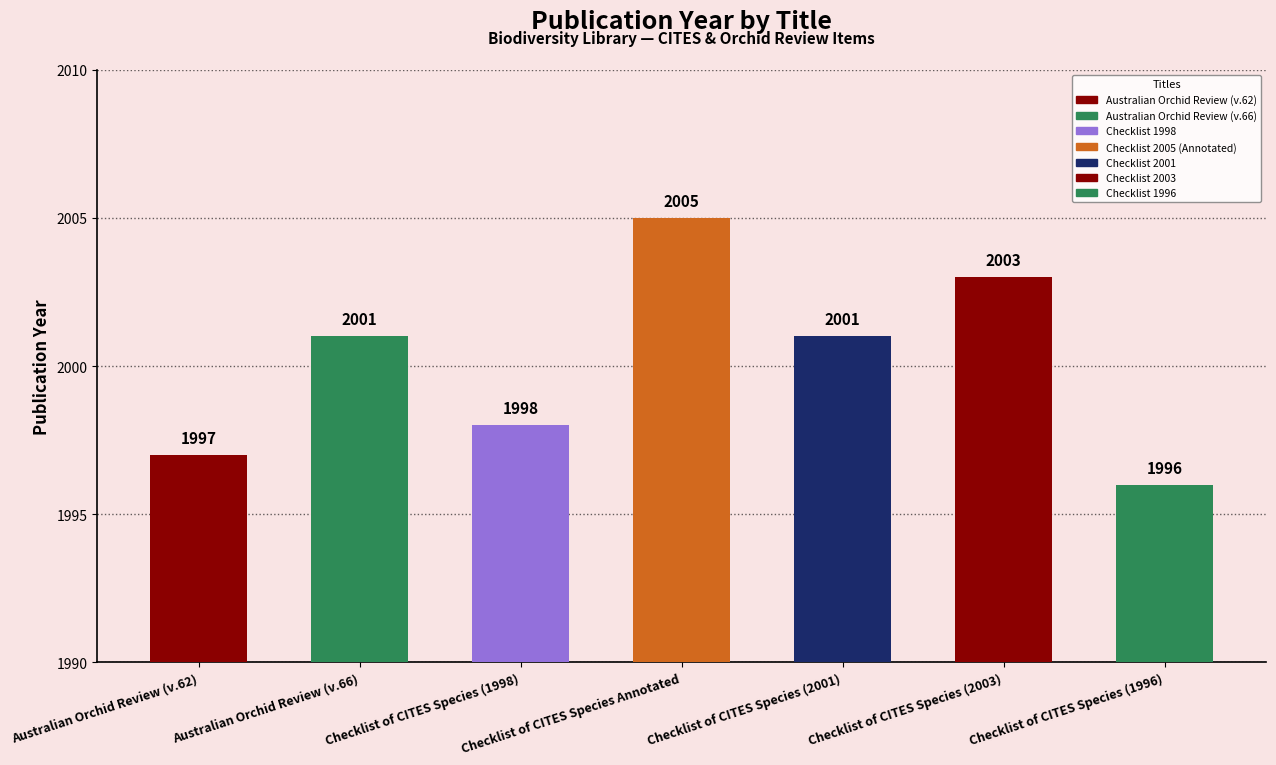

Where is the data nearest to the value 2000?

Australian Orchid Review (v.66)